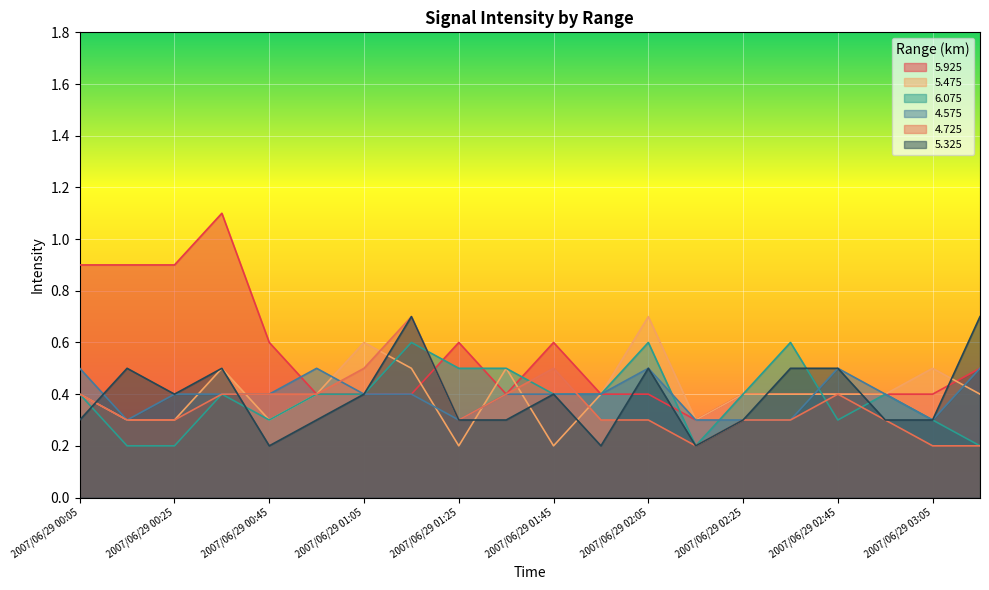

What is the spread (max minus min) of values at 2007/06/29 00:35?

0.7